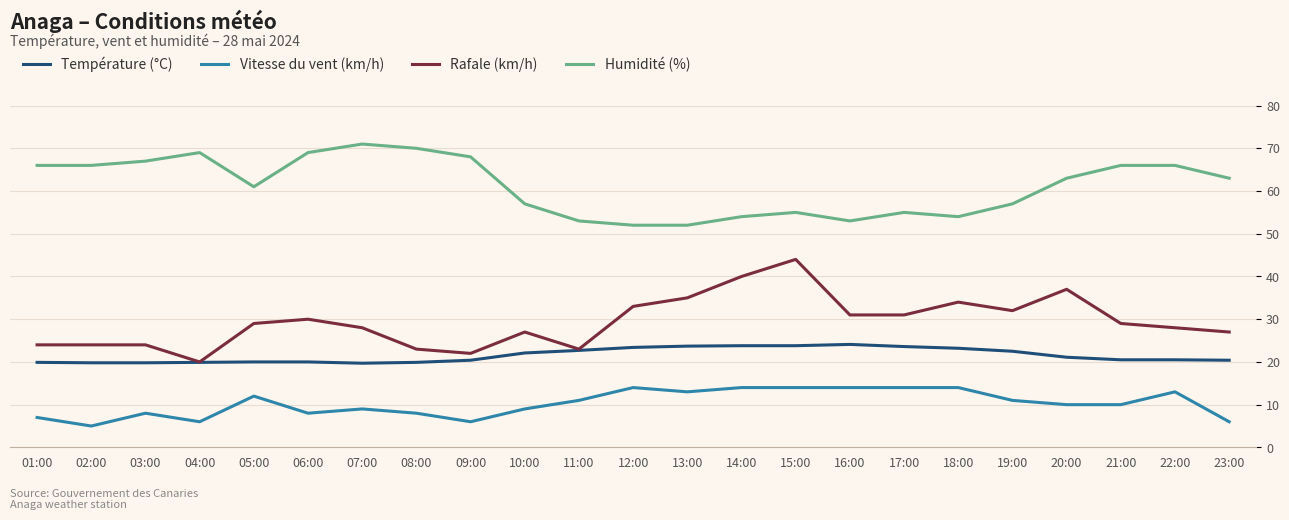

What is the maximum value for Humidité (%)?

71.0